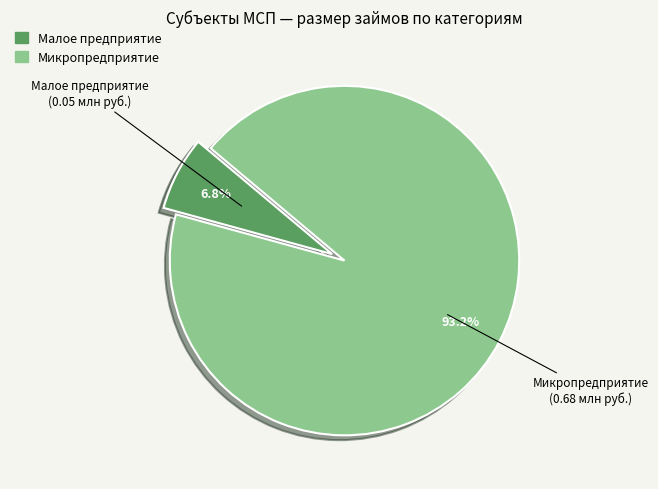

Is the sum of Малое предприятие and Микропредприятие greater than half?

Yes